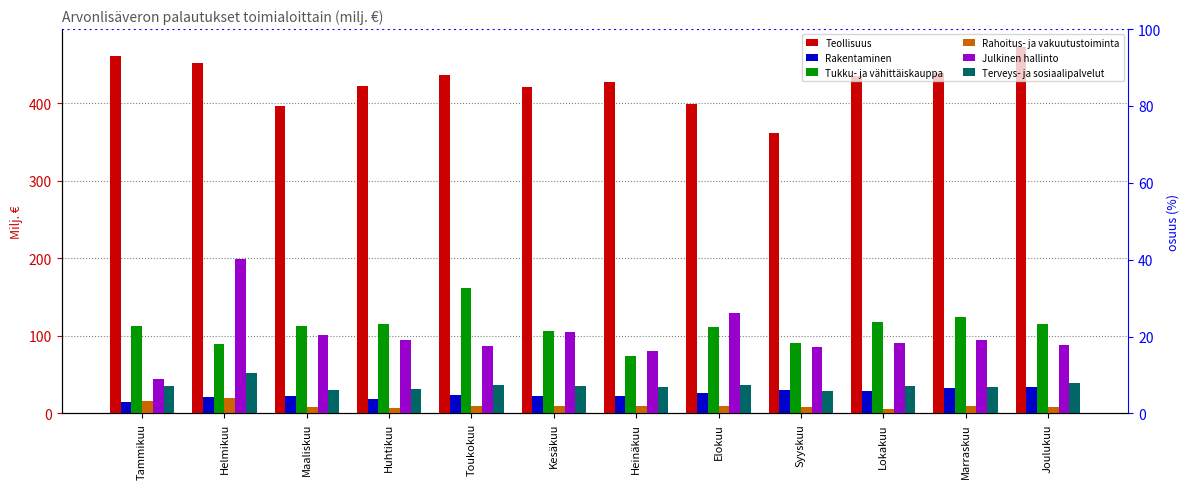

What is the difference between the Julkinen hallinto values at Tammikuu and Joulukuu?

43.8